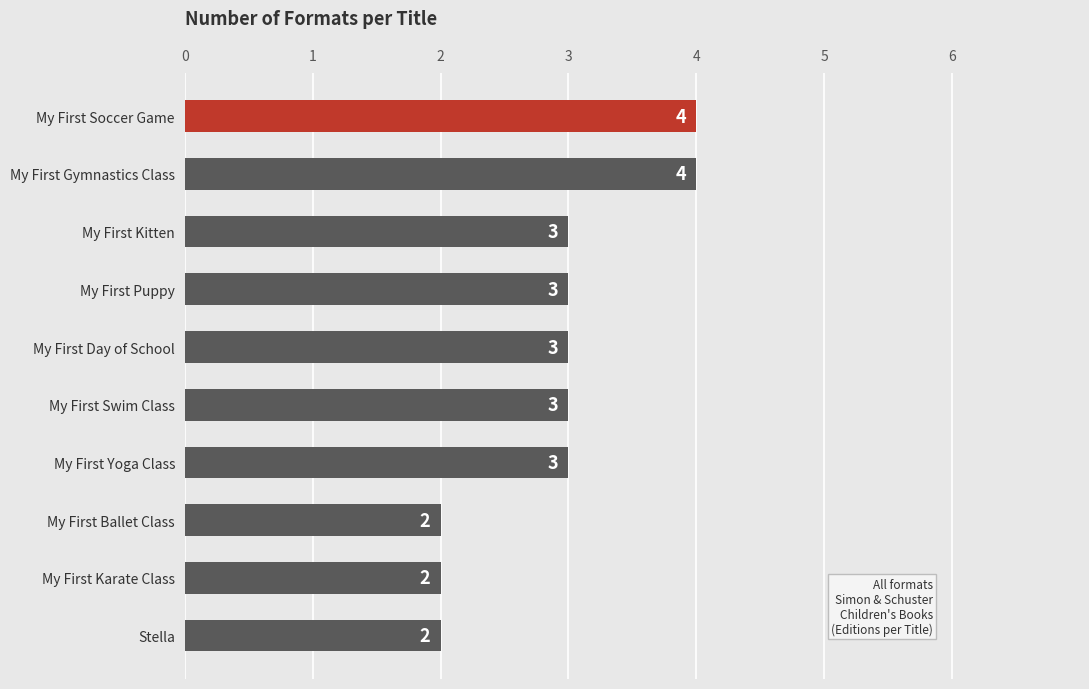

What is the sum of all values?

29